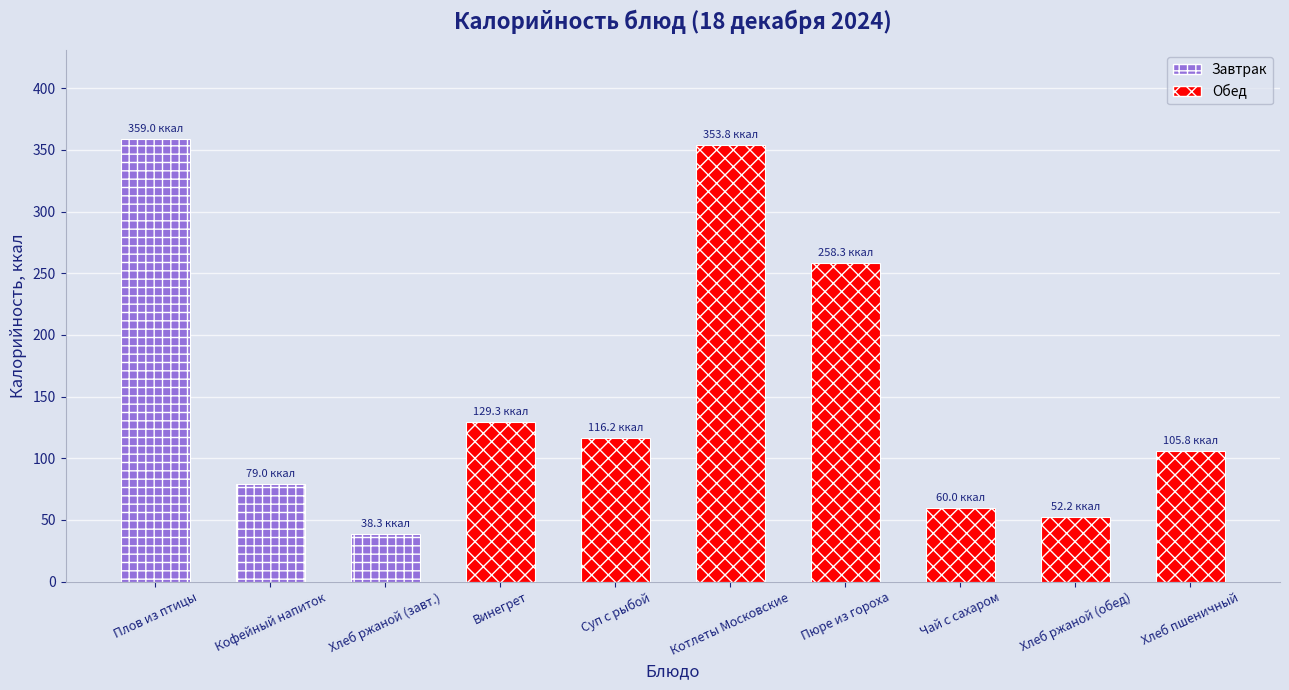

Does the chart contain any negative values?

No